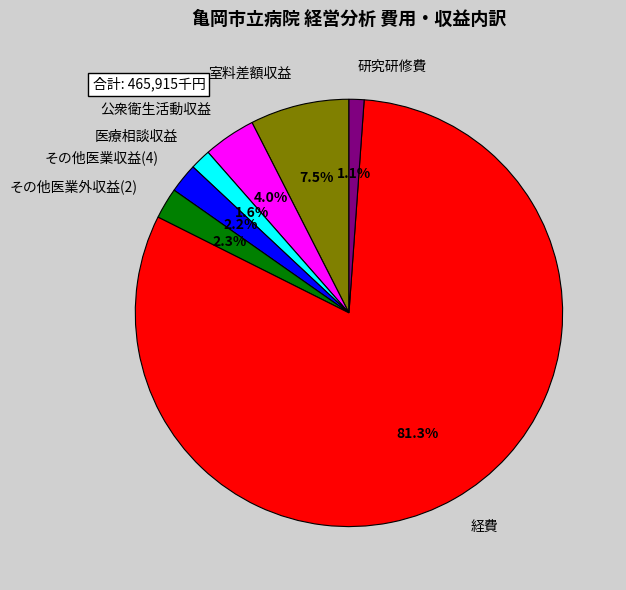

Approximately how many times larger is the value at 研究研修費 compared to その他医業収益(4)?

0.5